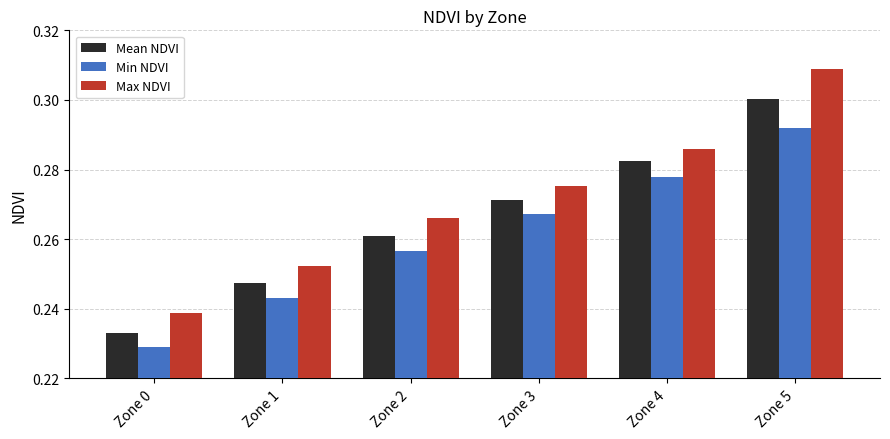

Which series has the widest spread of values?

Max NDVI